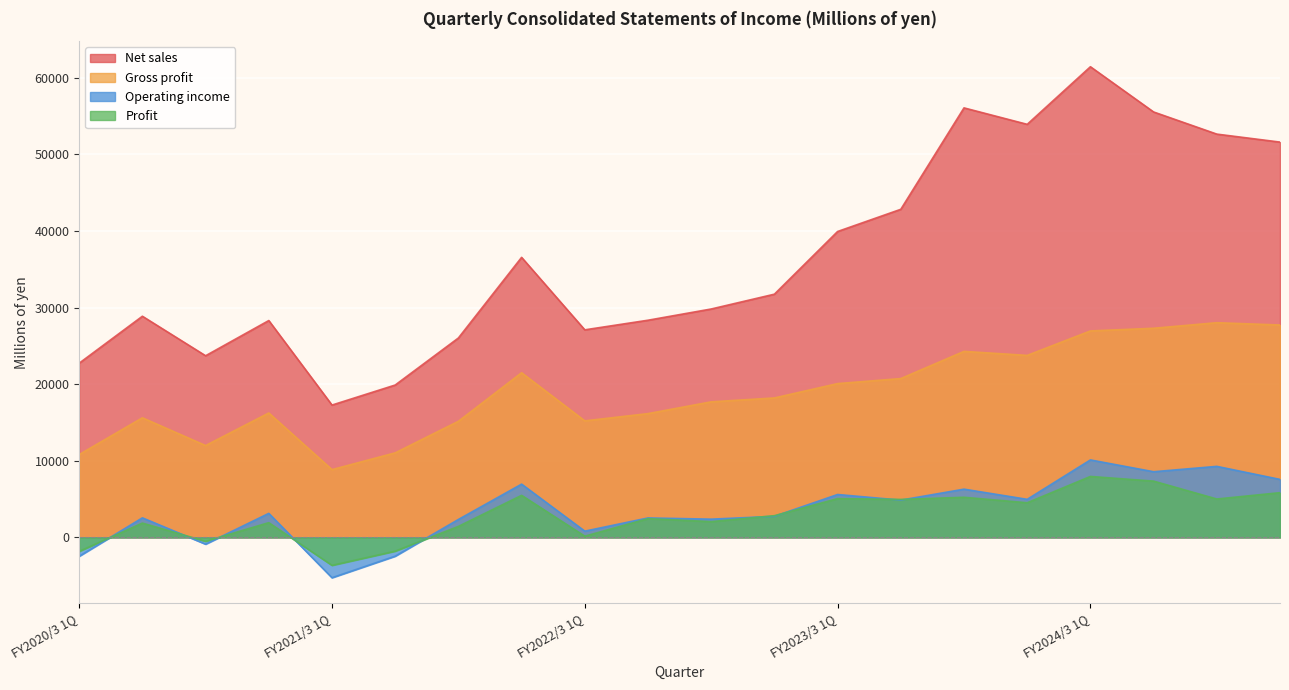

What is the total value across all series at FY2021/3 2Q?

26659